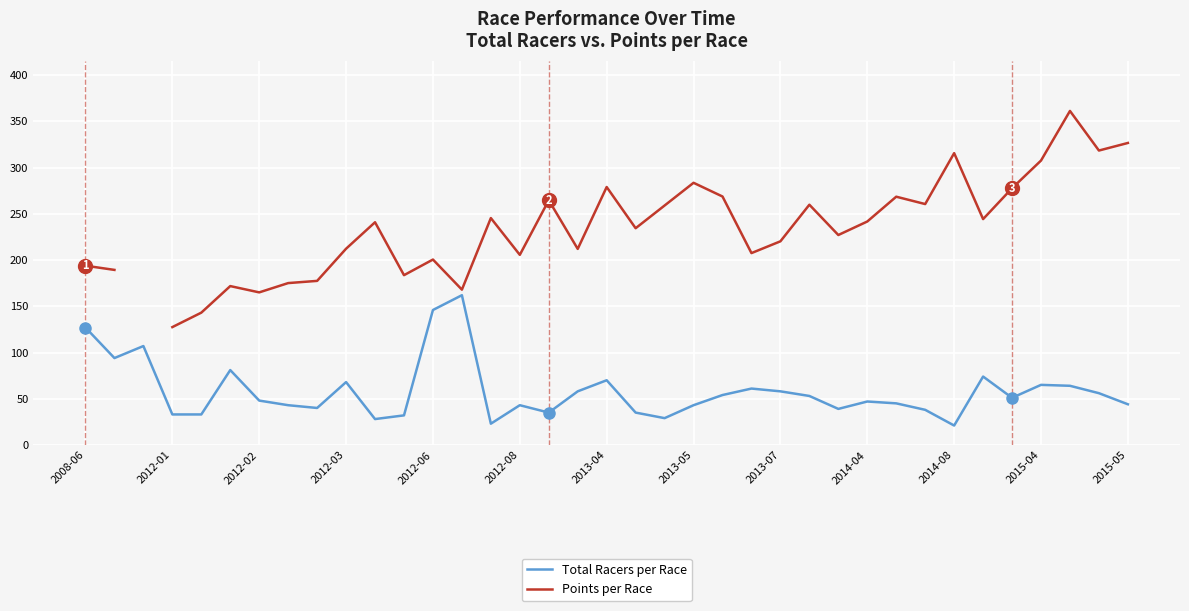

What is the greatest value displayed?

361.4